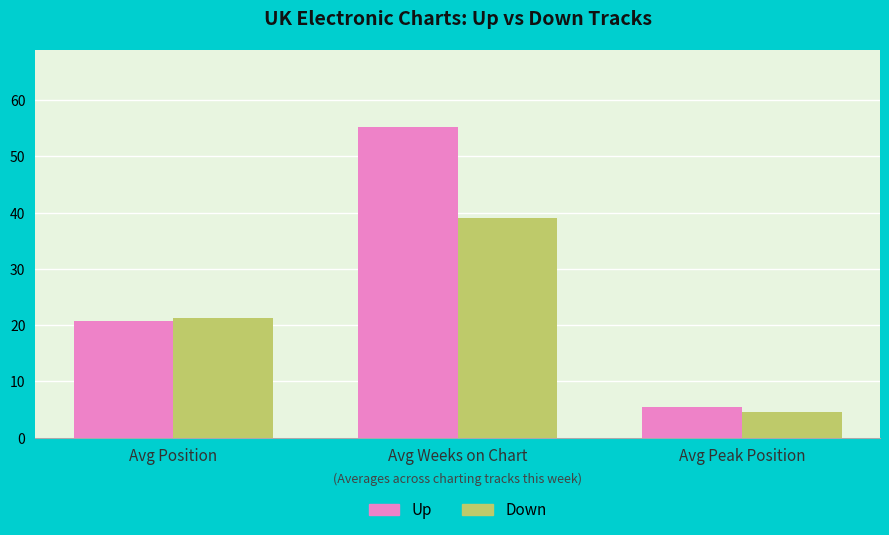

What is the difference between the highest and lowest values at Avg Weeks on Chart?

16.2